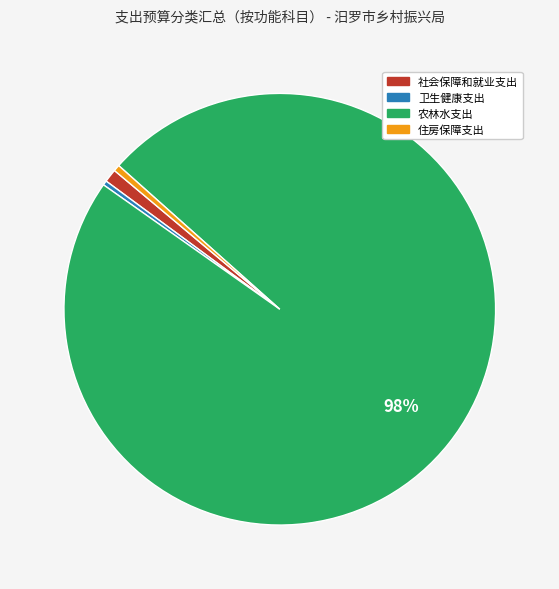

Which slice represents more than half of the pie?

农林水支出